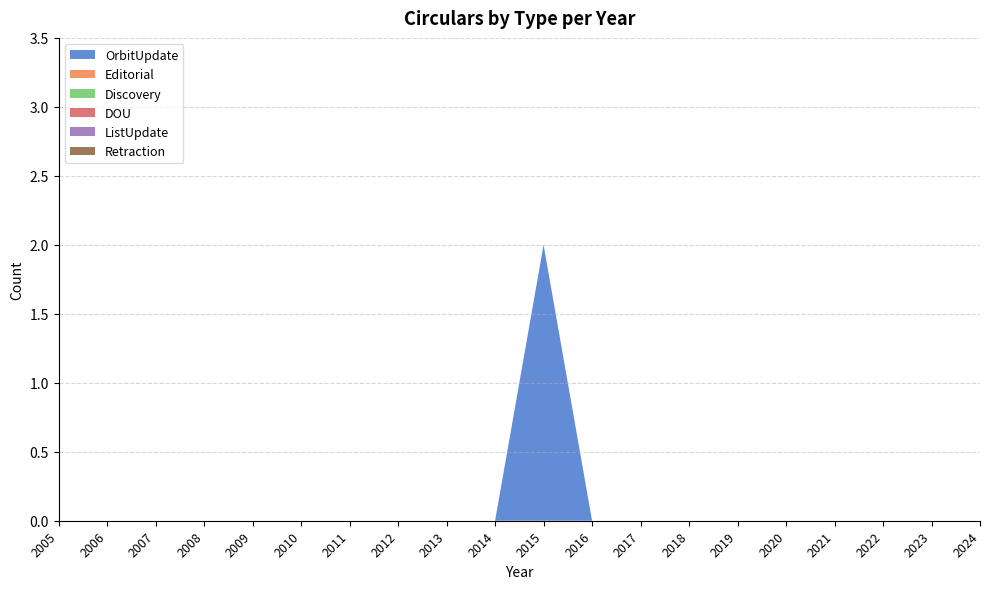

Reading left to right, transcribe all the data shown in this chart.

OrbitUpdate: 0	0	0	0	0	0	0	0	0	0	2	0	0	0	0	0	0	0	0	0
Editorial: 0	0	0	0	0	0	0	0	0	0	0	0	0	0	0	0	0	0	0	0
Discovery: 0	0	0	0	0	0	0	0	0	0	0	0	0	0	0	0	0	0	0	0
DOU: 0	0	0	0	0	0	0	0	0	0	0	0	0	0	0	0	0	0	0	0
ListUpdate: 0	0	0	0	0	0	0	0	0	0	0	0	0	0	0	0	0	0	0	0
Retraction: 0	0	0	0	0	0	0	0	0	0	0	0	0	0	0	0	0	0	0	0